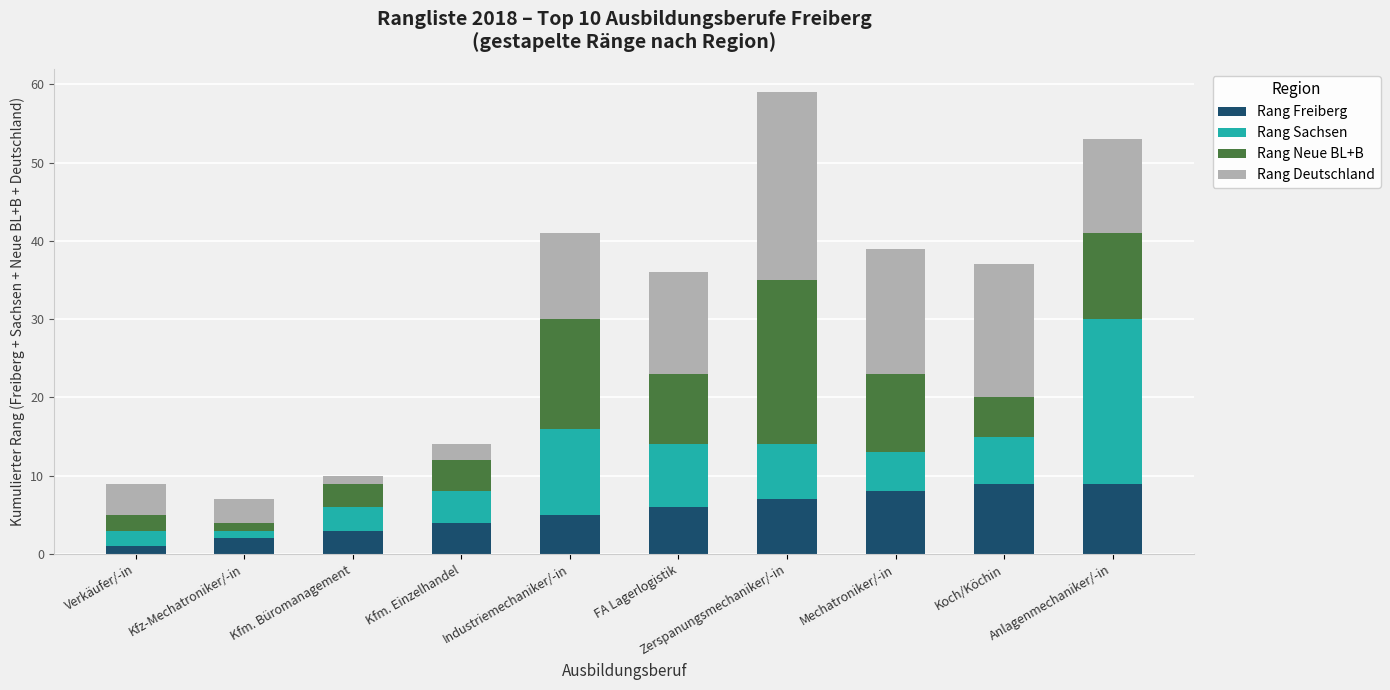

What is the difference between the second highest and second lowest values in the Rang Freiberg series?

7